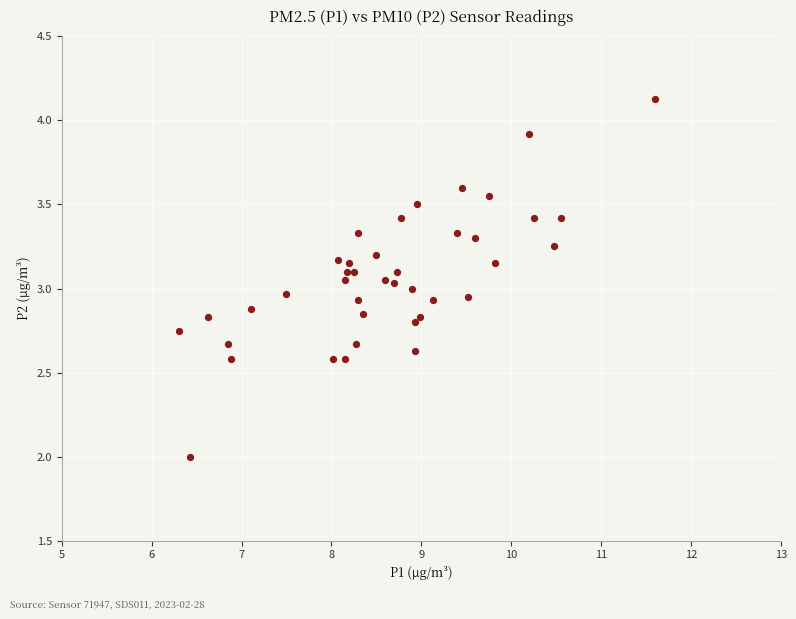

What is the range of X values (max minus min)?

5.3